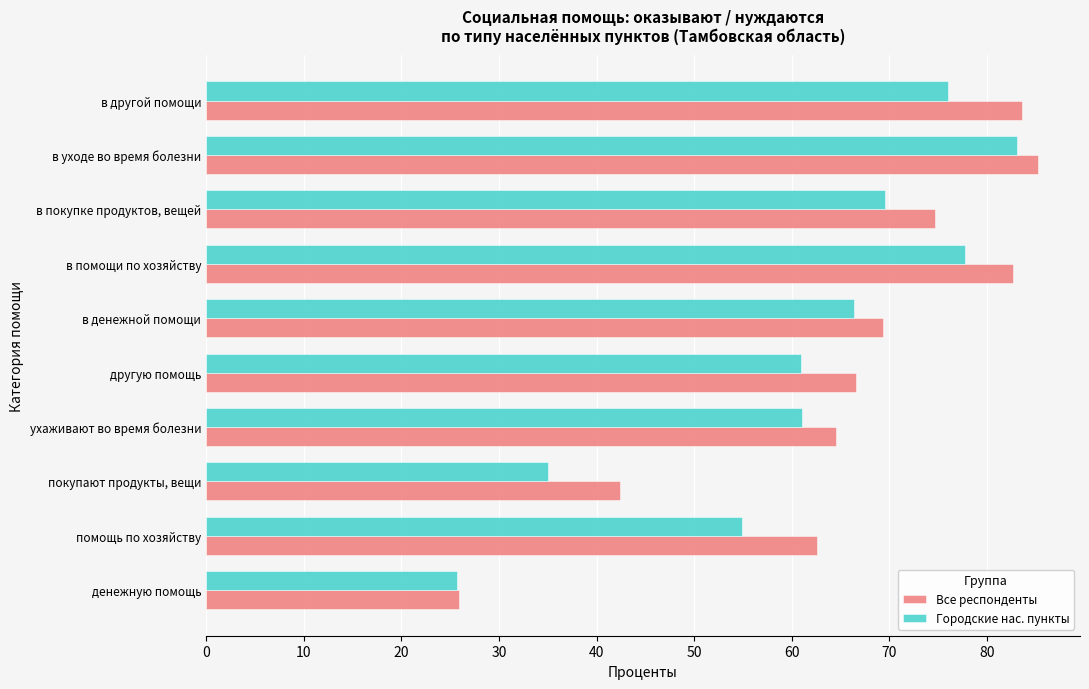

What is the difference between the maximum and minimum values in the Городские нас. пункты series?

57.3